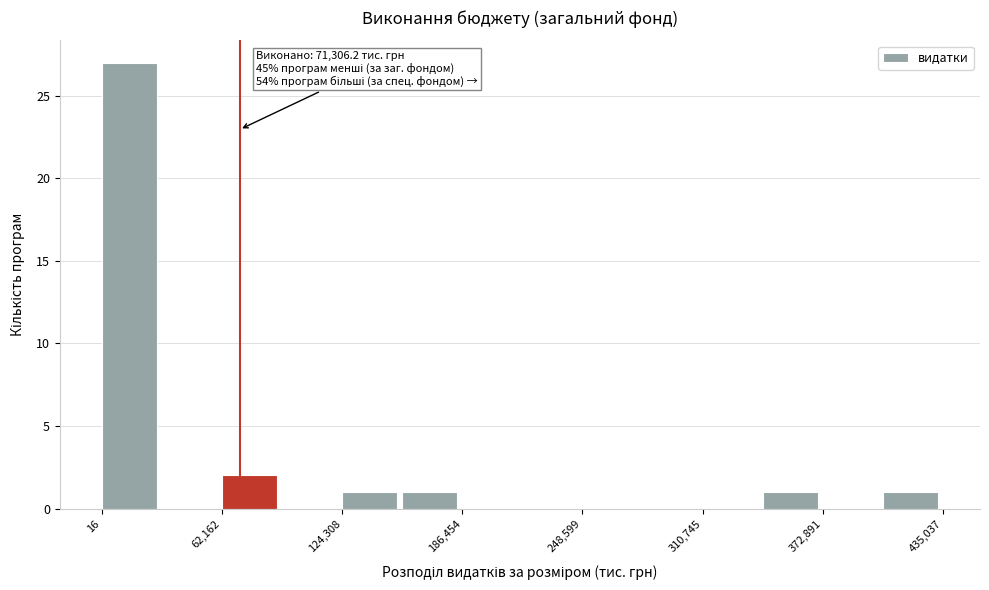

Around what value on the x-axis is the tallest bar? Give the approximate position of its centre, as read against the axis.

10000